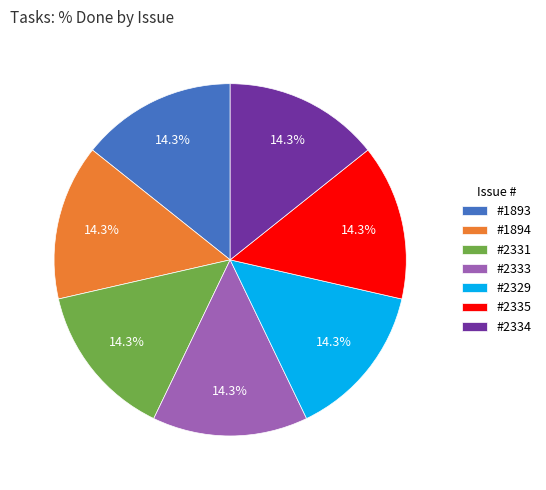

What is the ratio of the value at #2329 to the value at #2334?

1.0